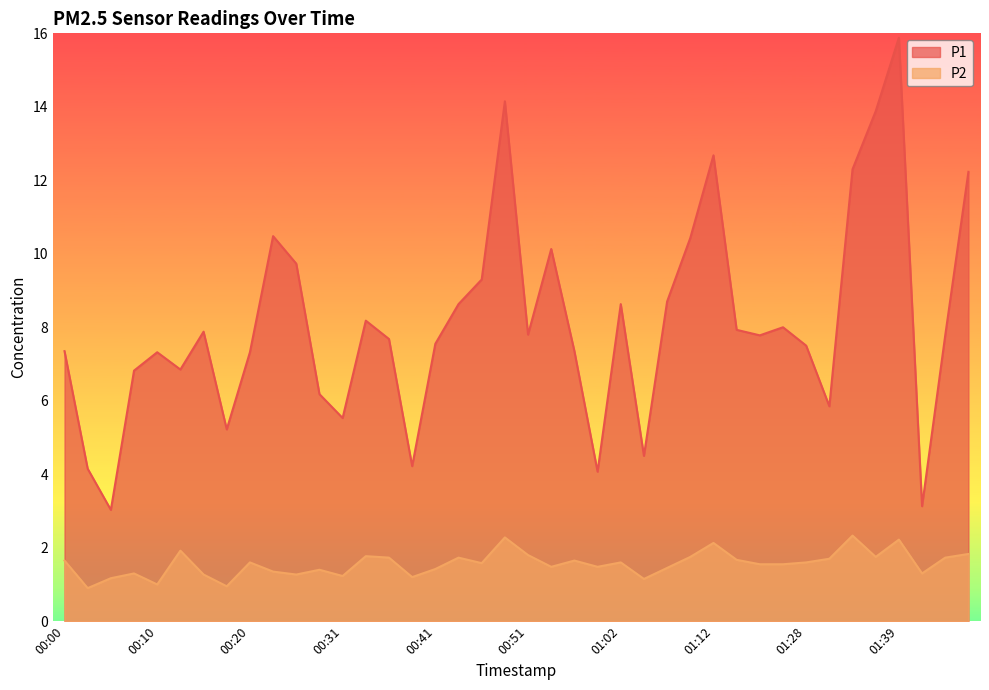

Reading right to left, extract all data points from this chart.

P1: 01:46=12.2	01:44=7.8	01:41=3.1	01:39=15.9	01:36=13.9	01:33=12.3	01:31=5.8	01:28=7.5	01:20=8.0	01:18=7.8	01:15=7.9	01:12=12.7	01:09=10.4	01:07=8.7	01:04=4.5	01:02=8.6	00:59=4.1	00:57=7.3	00:54=10.1	00:51=7.8	00:49=14.2	00:46=9.3	00:43=8.6	00:41=7.5	00:38=4.2	00:36=7.7	00:33=8.2	00:31=5.5	00:28=6.2	00:26=9.7	00:23=10.5	00:20=7.3	00:18=5.2	00:15=7.9	00:13=6.8	00:10=7.3	00:08=6.8	00:05=3.0	00:03=4.2	00:00=7.3
P2: 01:46=1.8	01:44=1.7	01:41=1.3	01:39=2.2	01:36=1.8	01:33=2.3	01:31=1.7	01:28=1.6	01:20=1.6	01:18=1.6	01:15=1.7	01:12=2.1	01:09=1.8	01:07=1.4	01:04=1.1	01:02=1.6	00:59=1.5	00:57=1.6	00:54=1.5	00:51=1.8	00:49=2.3	00:46=1.6	00:43=1.7	00:41=1.4	00:38=1.2	00:36=1.7	00:33=1.8	00:31=1.2	00:28=1.4	00:26=1.3	00:23=1.4	00:20=1.6	00:18=0.9	00:15=1.3	00:13=1.9	00:10=1.0	00:08=1.3	00:05=1.2	00:03=0.9	00:00=1.6